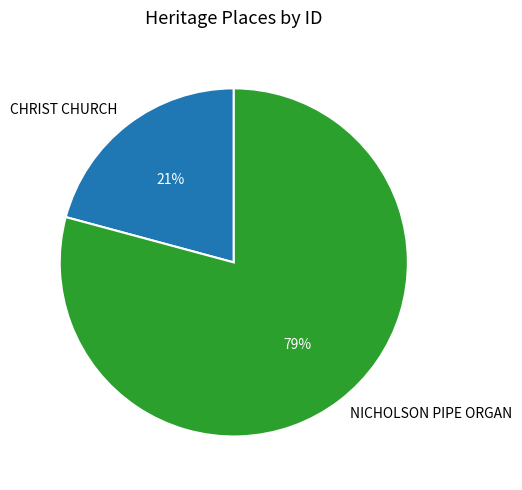

How many segments does this pie chart have?

2